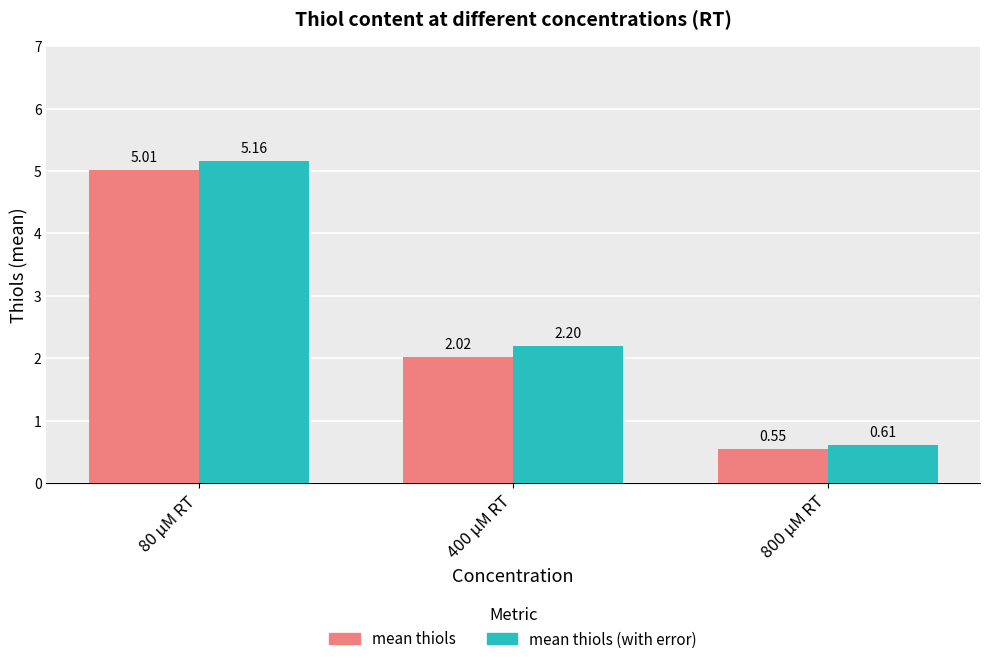

Rank the series by their average value, from lowest to highest.

mean thiols, mean thiols (with error)